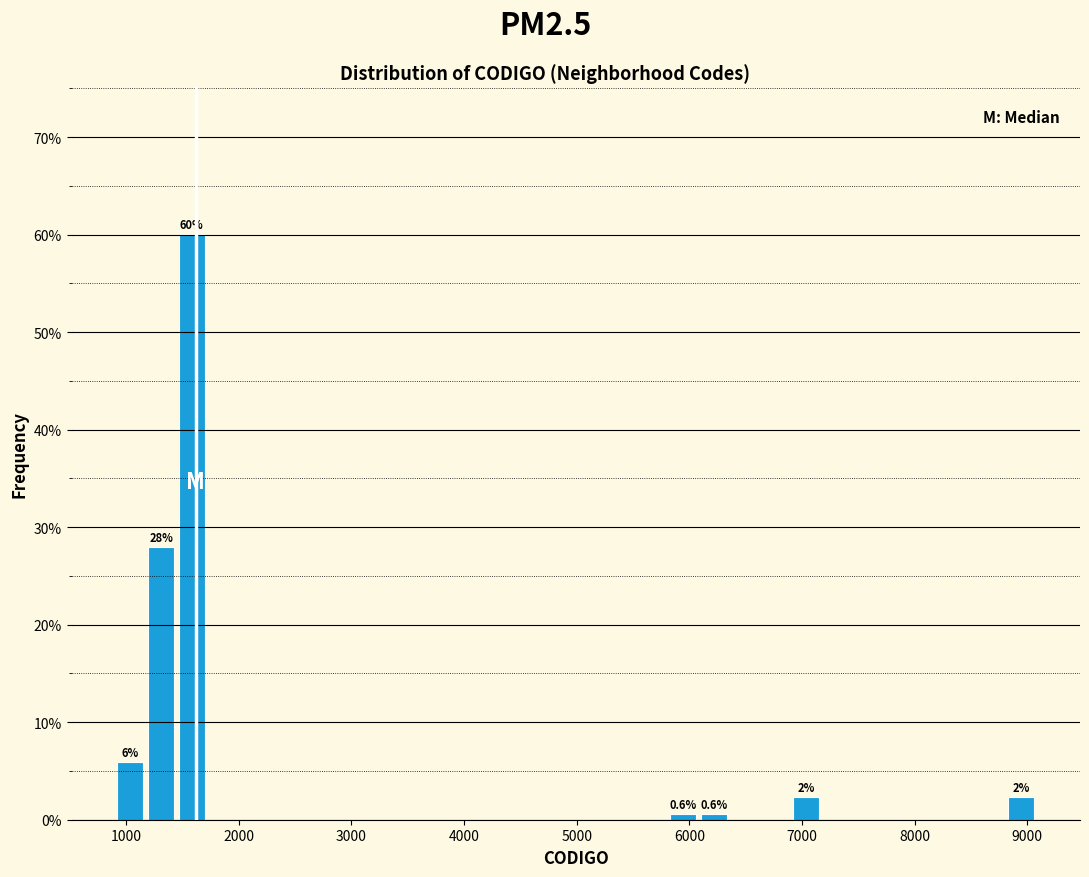

Read against the x-axis, roughly where is the centre of the tallest bar?

1600